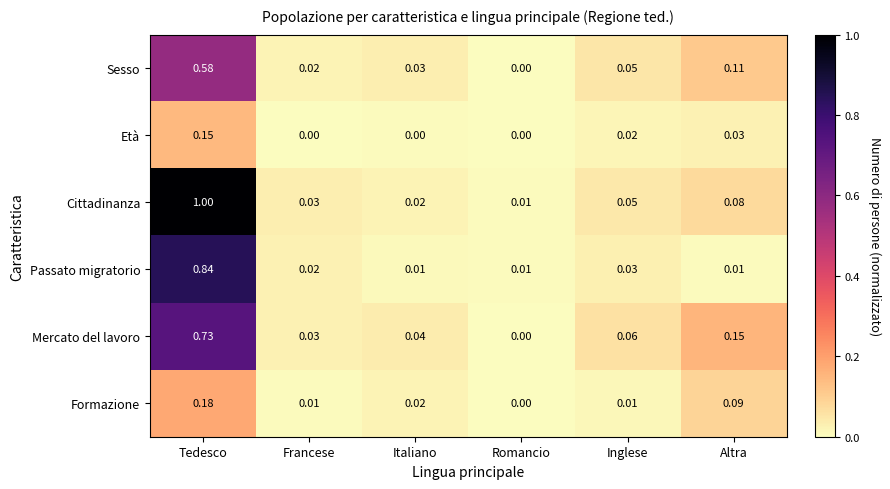

Which series has the largest range (max minus min)?

Cittadinanza